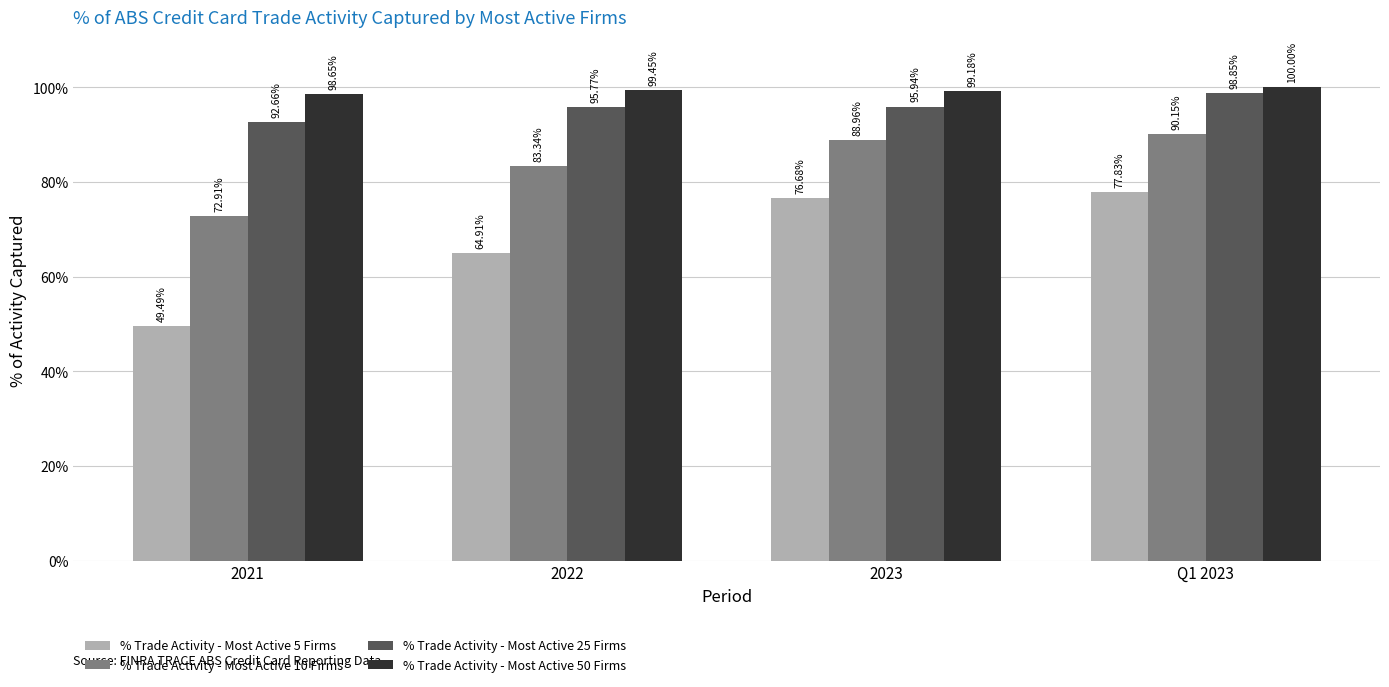

Are the bars horizontal?

No